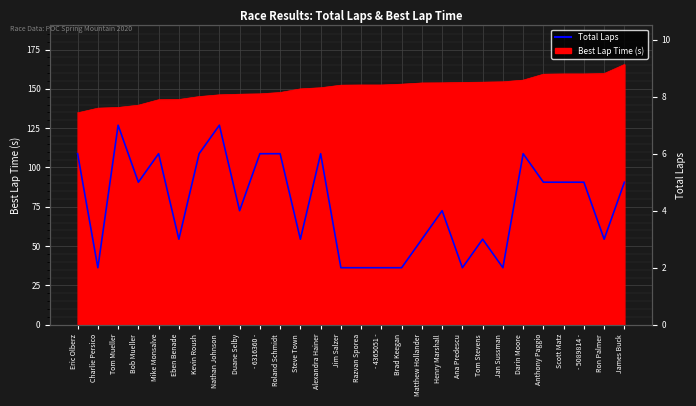

At which category does the chart reach its minimum across all series?

Charlie Persico